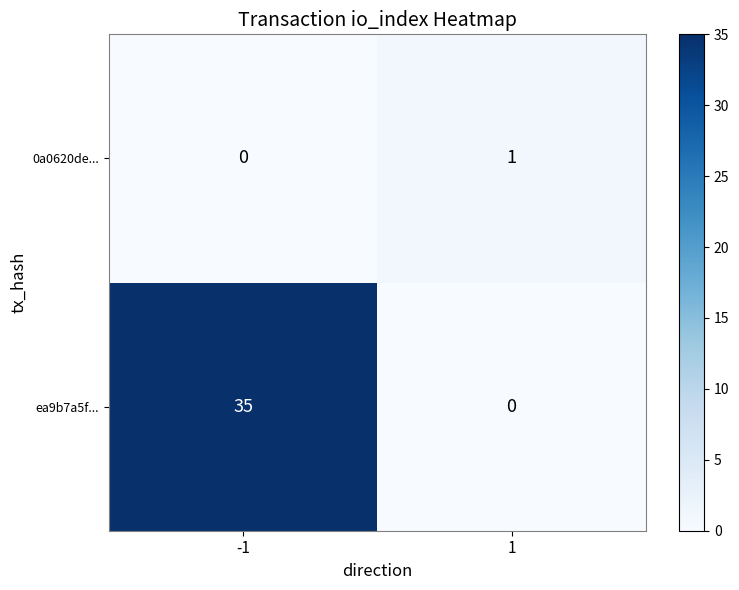

Which series changed the most between -1 and 1?

ea9b7a5f...